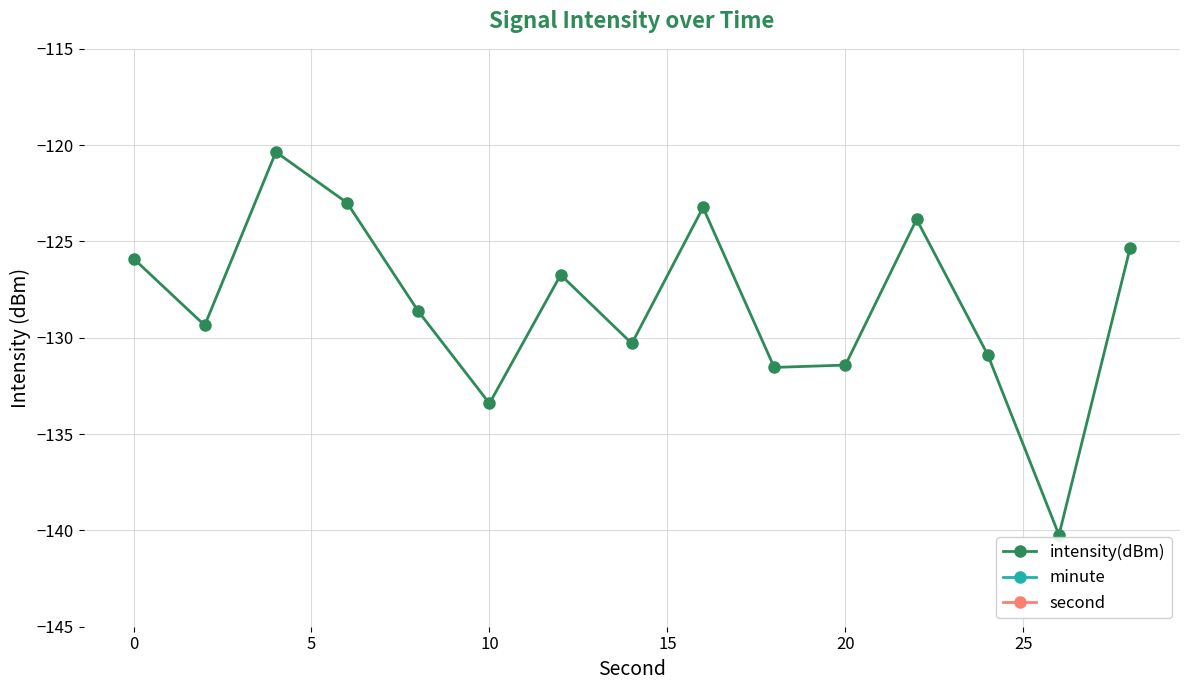

Is this an area chart (filled region under the line)?

No